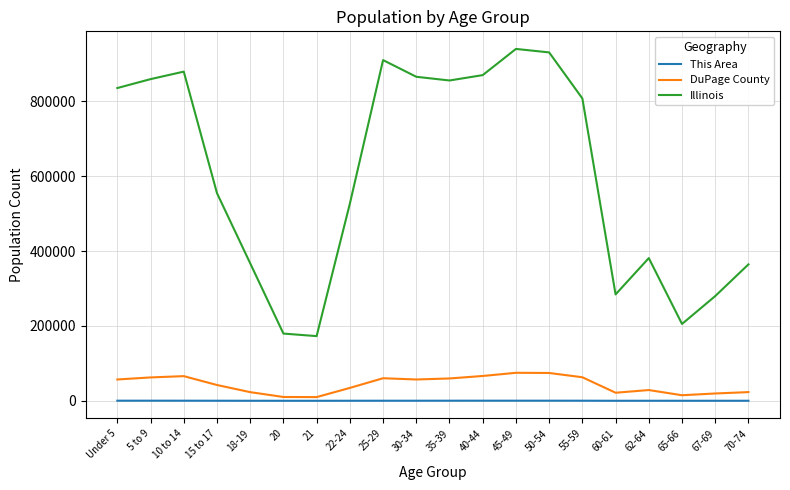

The value of DuPage County at 22-24 is 34420. True or false?

True